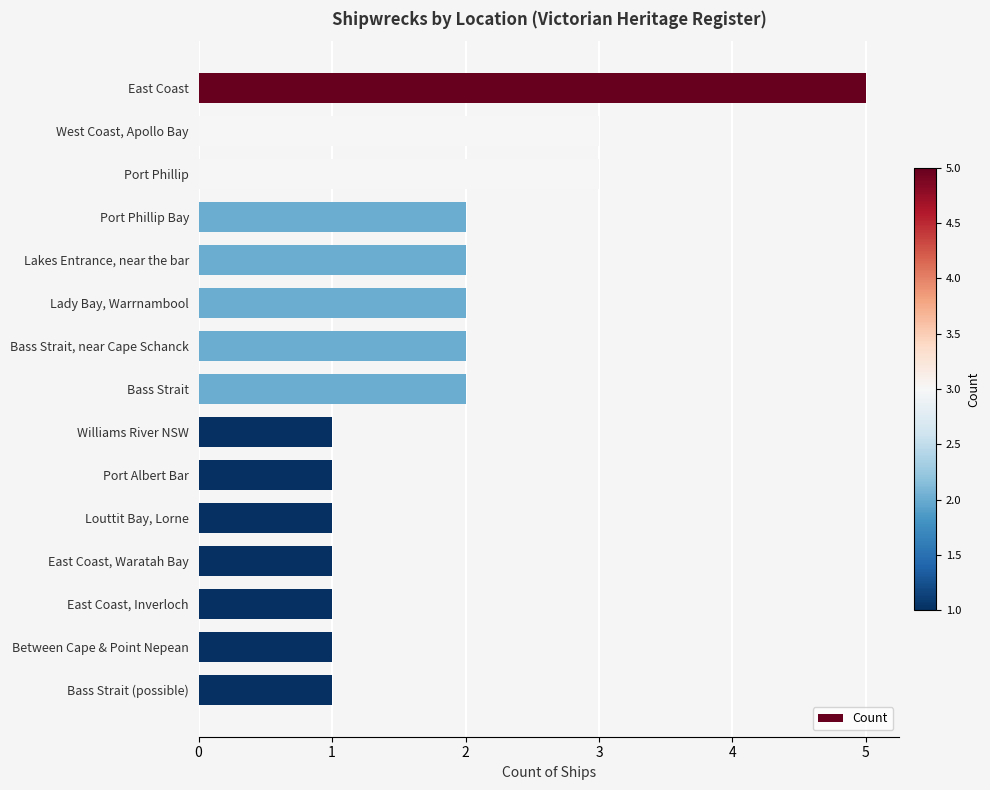

What is the greatest value displayed?

5